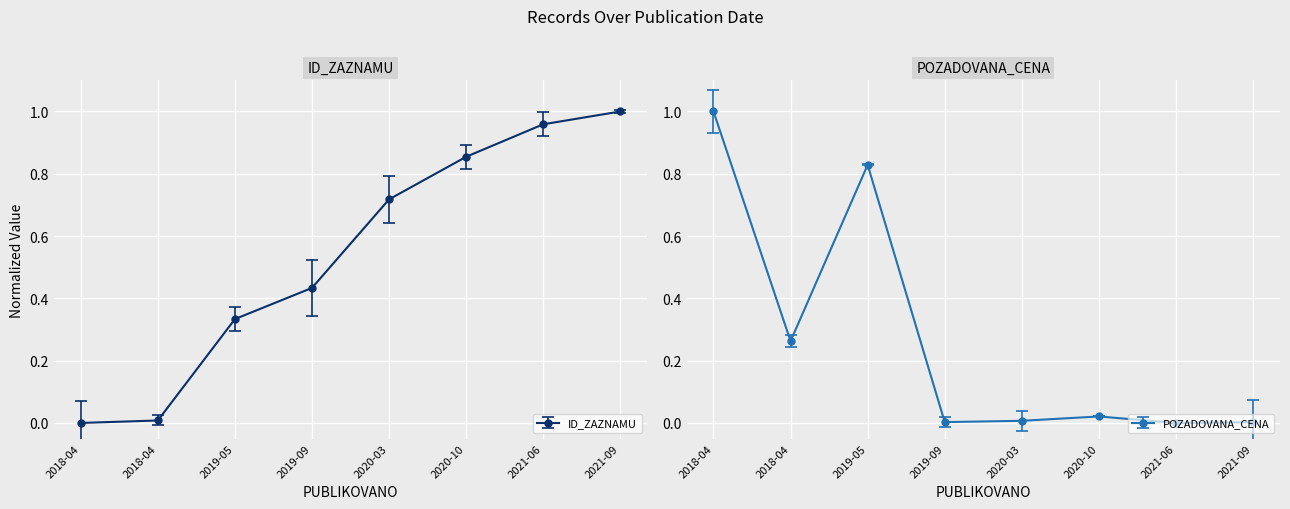

At how many categories does at least one series exceed 0?

8